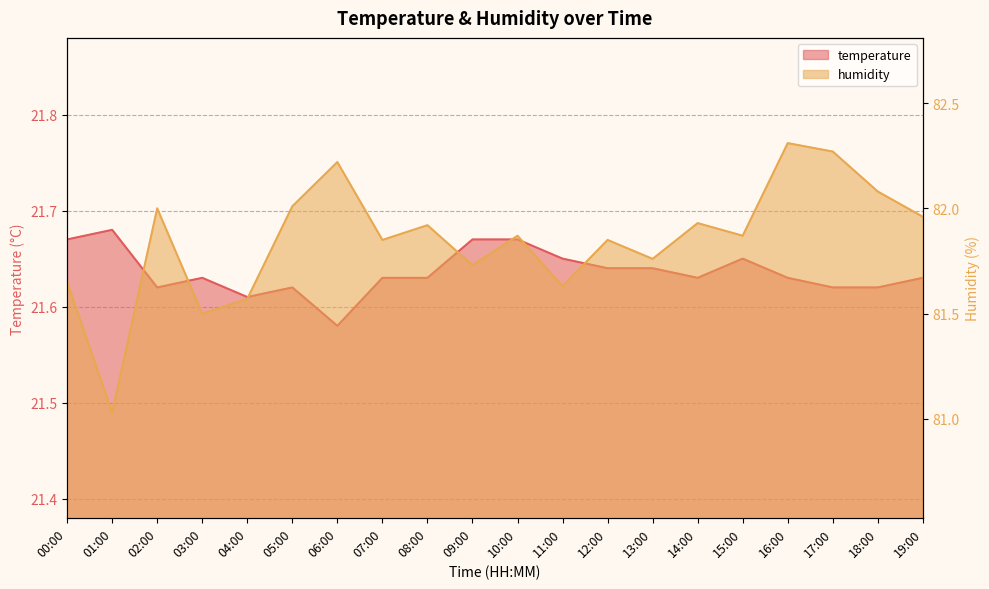

What are all the series names shown in the legend?

temperature, humidity